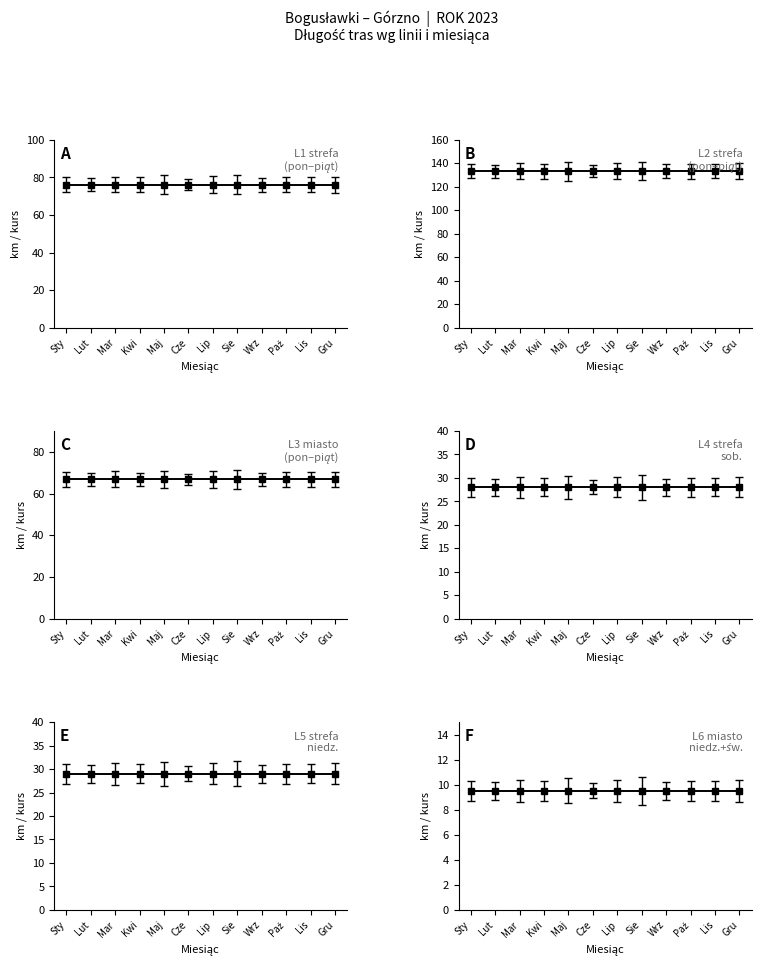

The value of L3 (66.8) at 12 is 24.5. True or false?

False